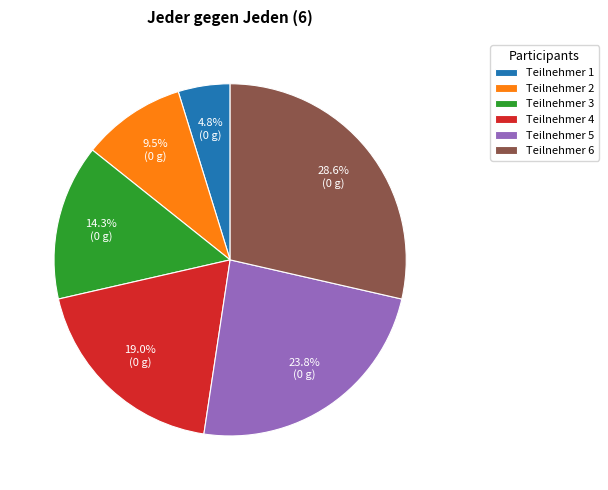

To the nearest percent, what is the difference between the largest and smallest slice percentages?

24%